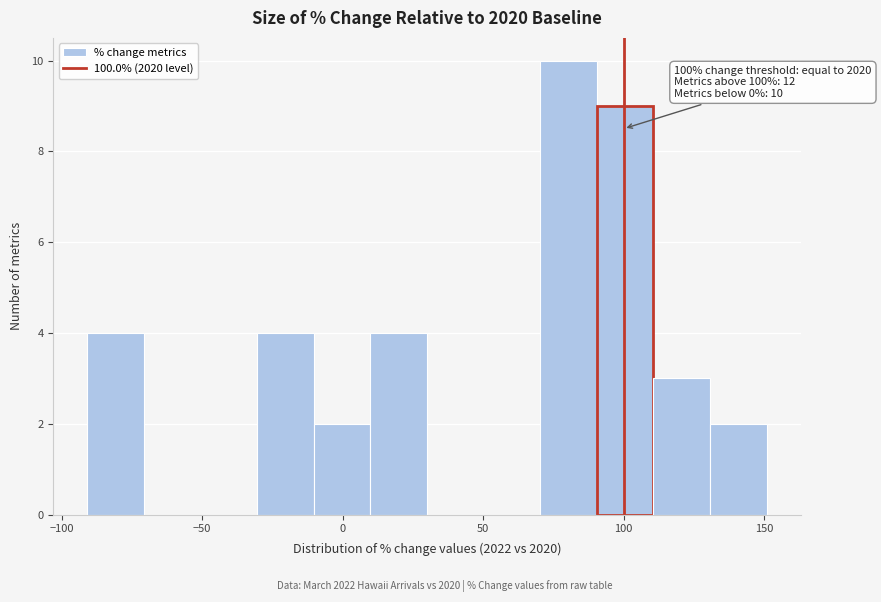

Over which range of the x-axis is the bar tallest?

70 to 90